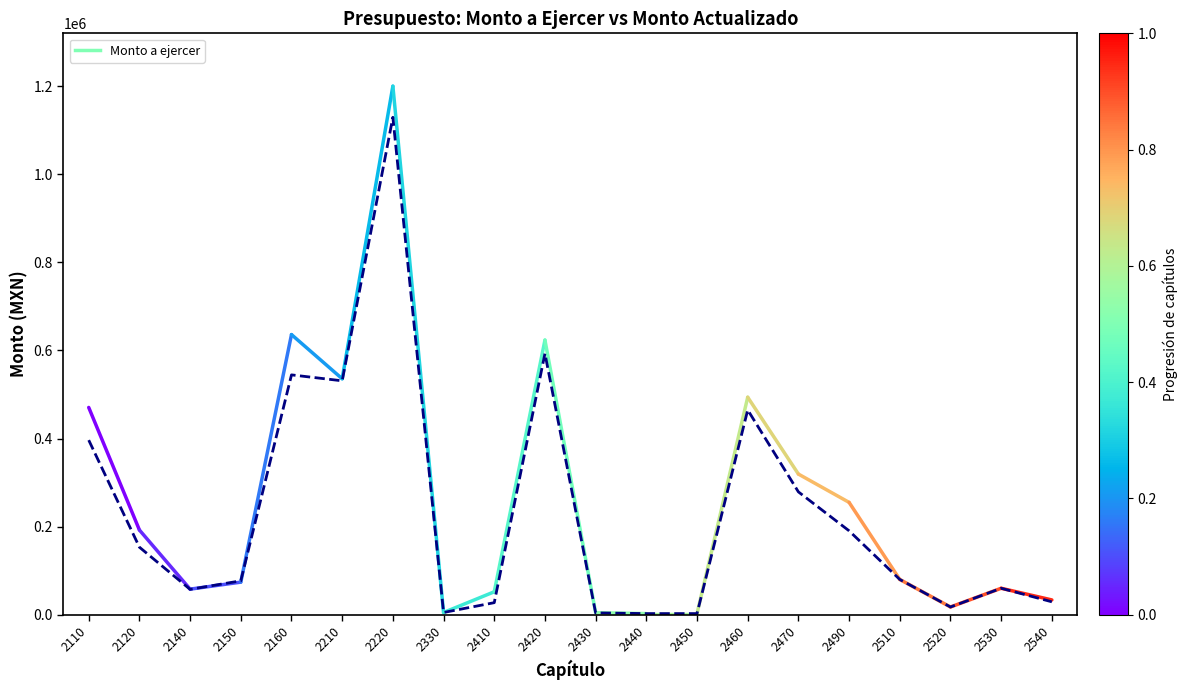

The value at 2210 is 531040.0. True or false?

True